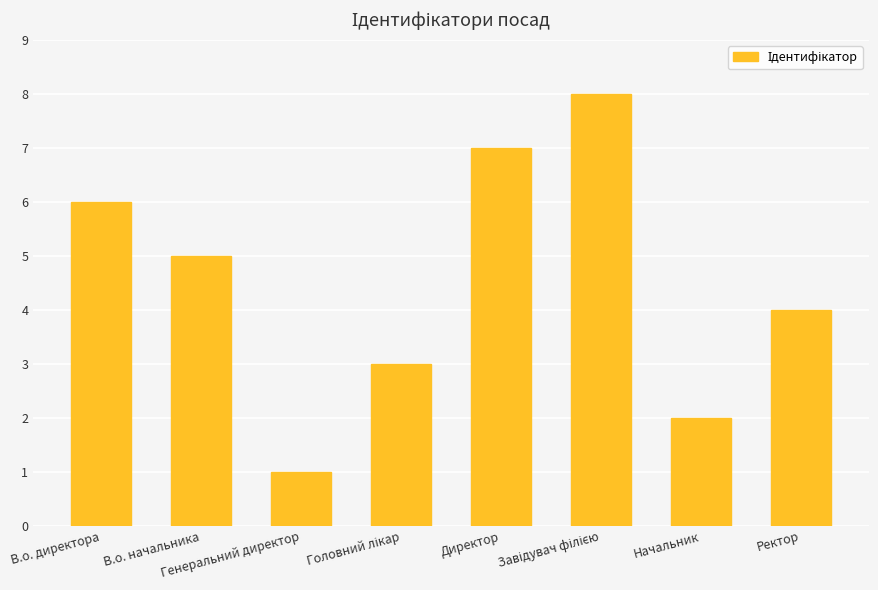

What is the difference between the maximum and minimum values?

7